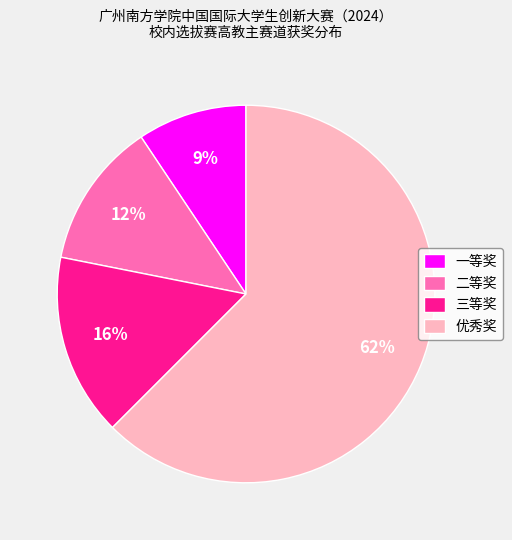

What percentage is the 一等奖 slice, to the nearest percent?

9%